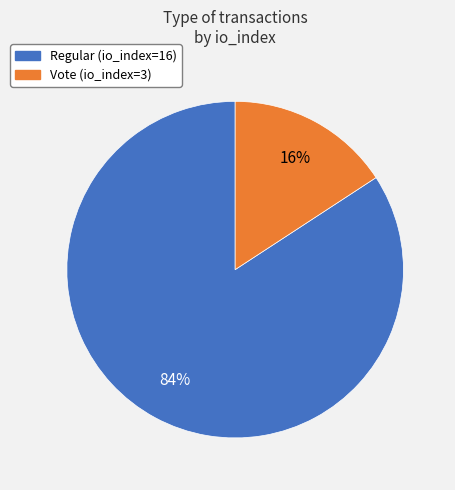

Does any single category account for the majority?

Yes